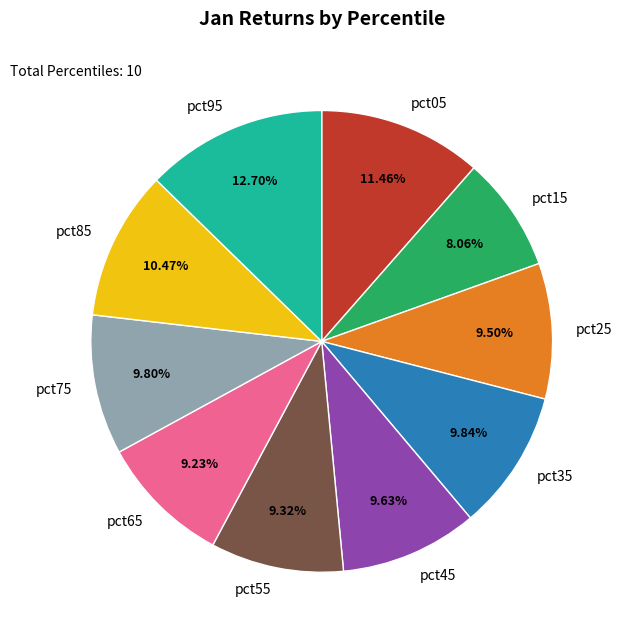

How many slices are in this pie chart?

10